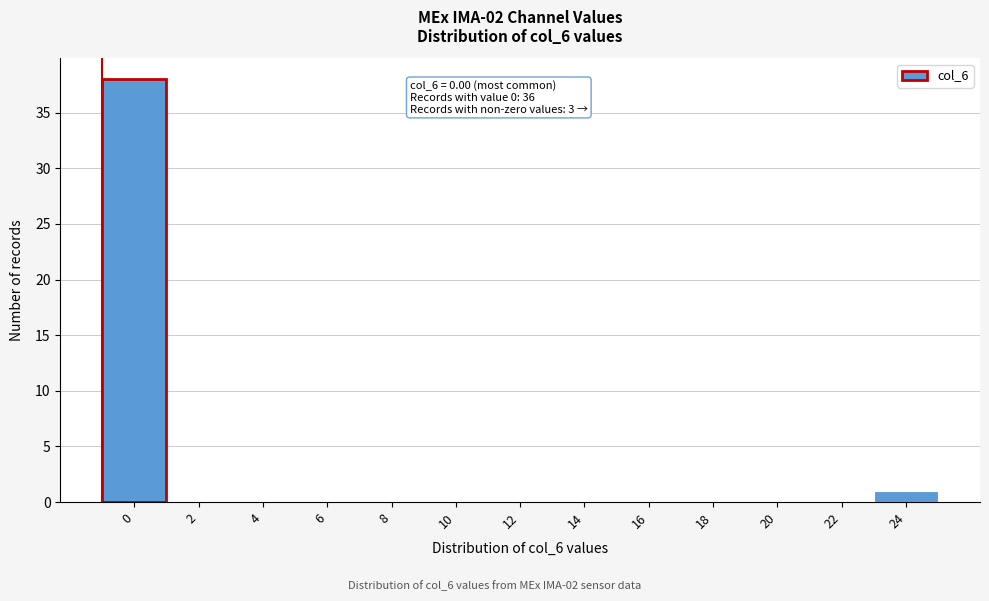

Reading left to right, list all the values displayed in this chart.

0=38	2=0	4=0	6=0	8=0	10=0	12=0	14=0	16=0	18=0	20=0	22=0	24=1